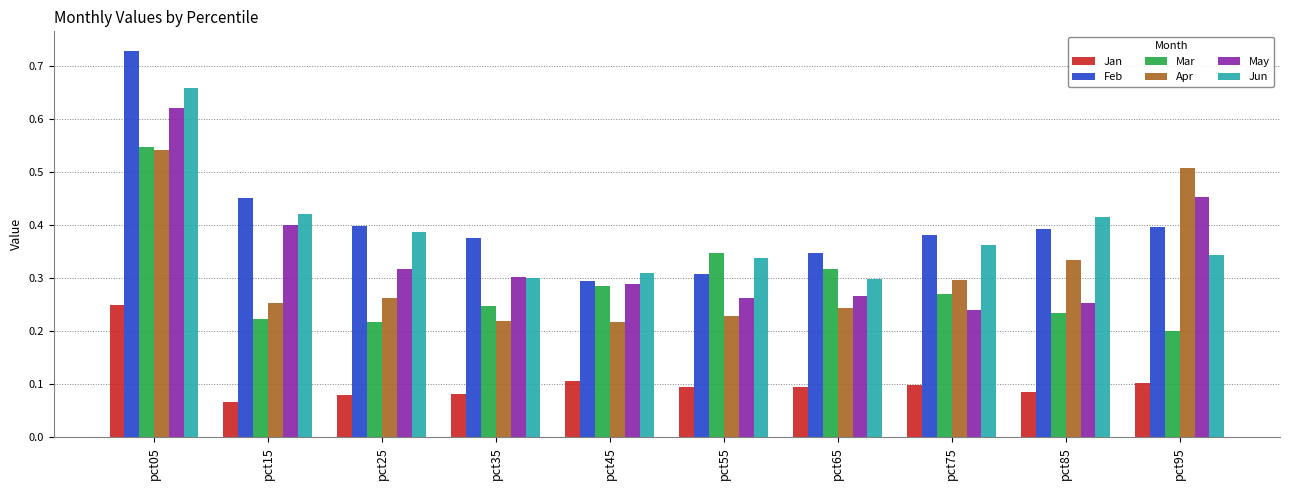

Which category has the highest value in the May series?

pct05